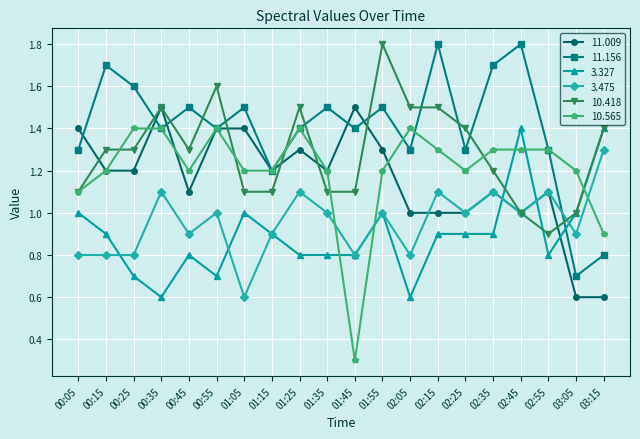

Where is 10.565 nearest to the value 0?

01:45